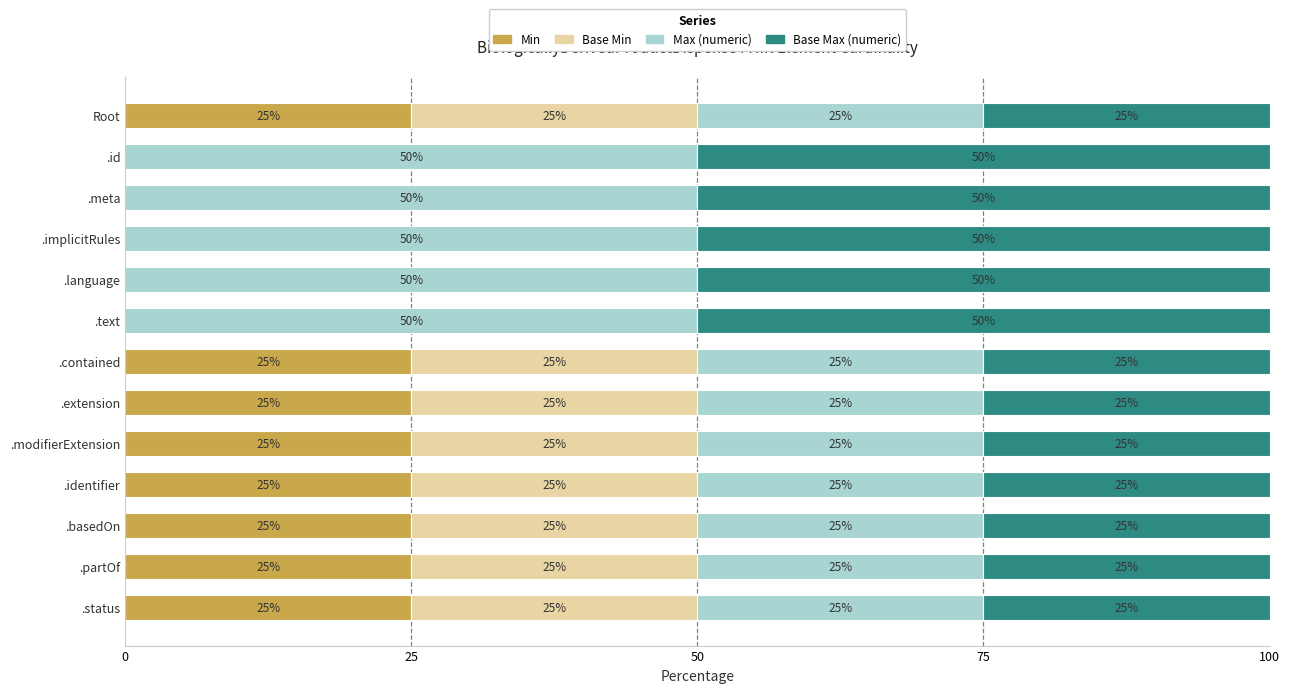

What is the total value across all series at .text?

100